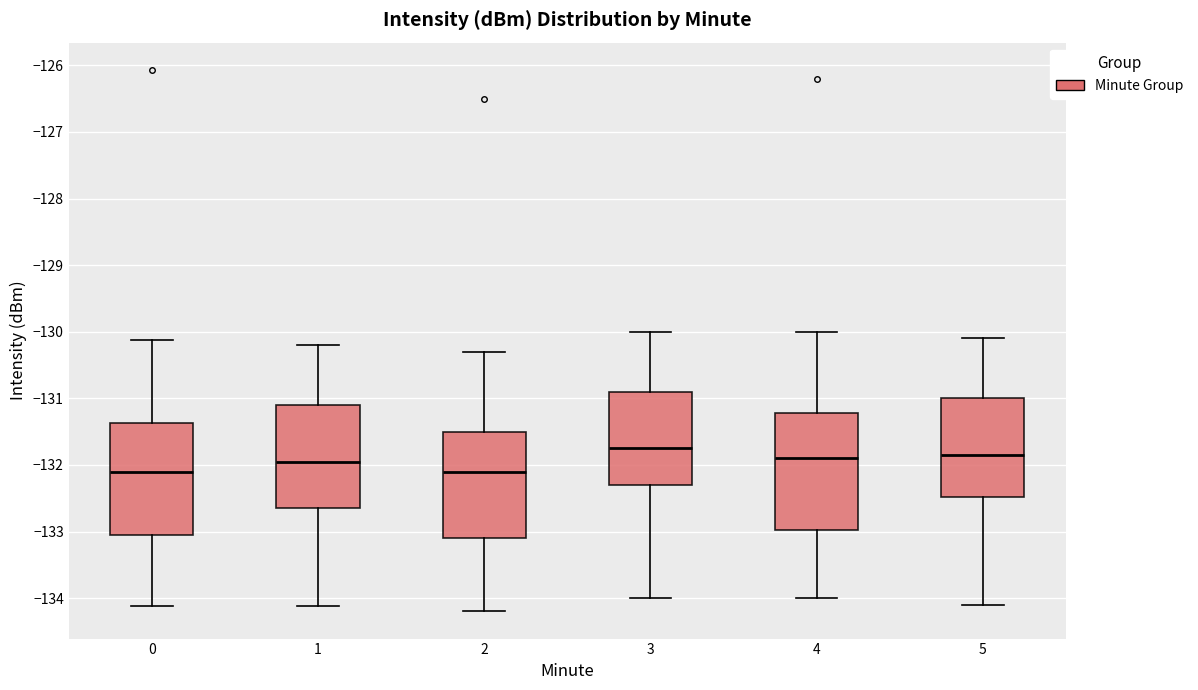

Which box has the highest median line?

3